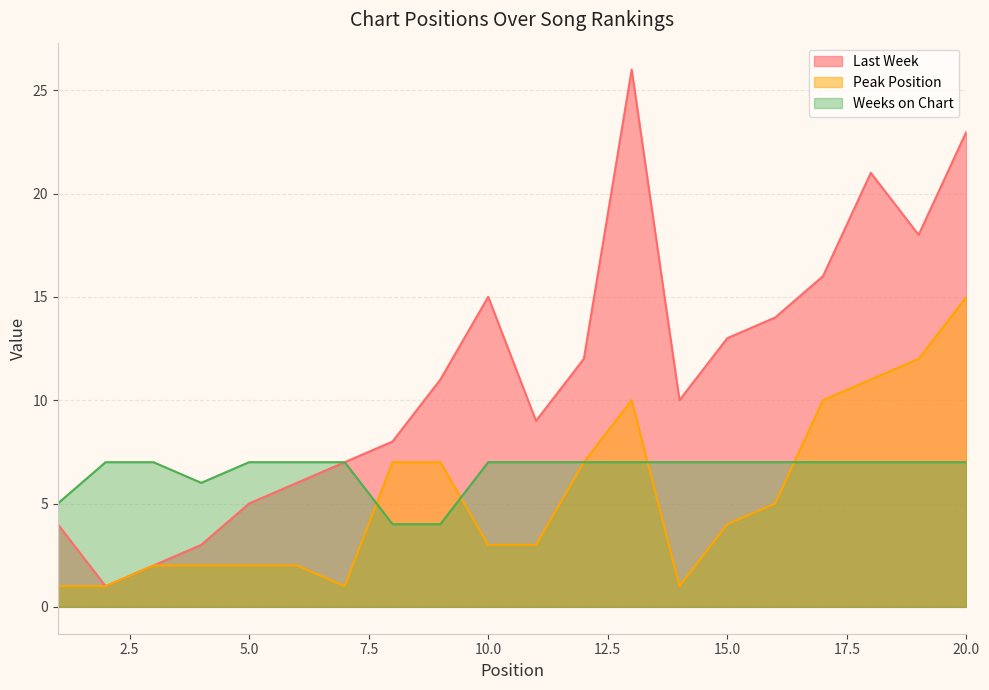

Which series ends up on top after the final intersection of Peak Position and Weeks on Chart?

Peak Position